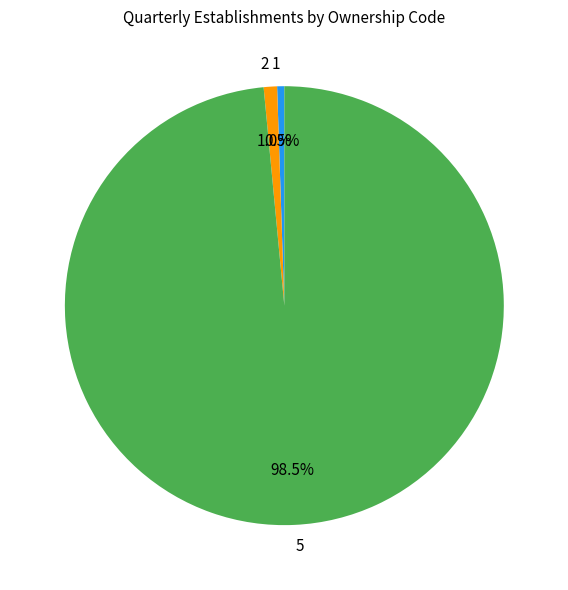

How much of the chart is everything except 1?

99.5%